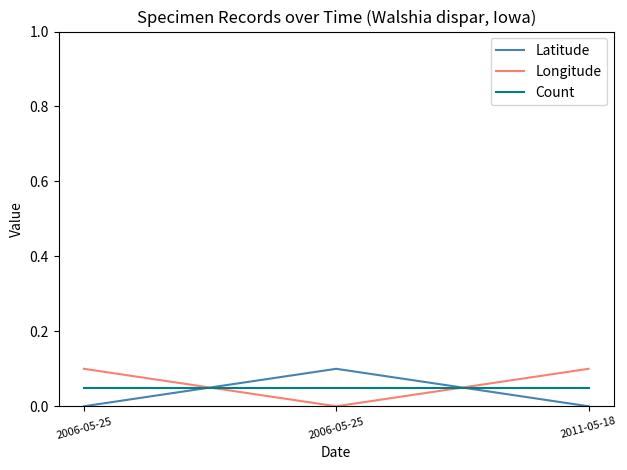

Which has a higher value, 2011-05-18 or 2006-05-25?

2011-05-18